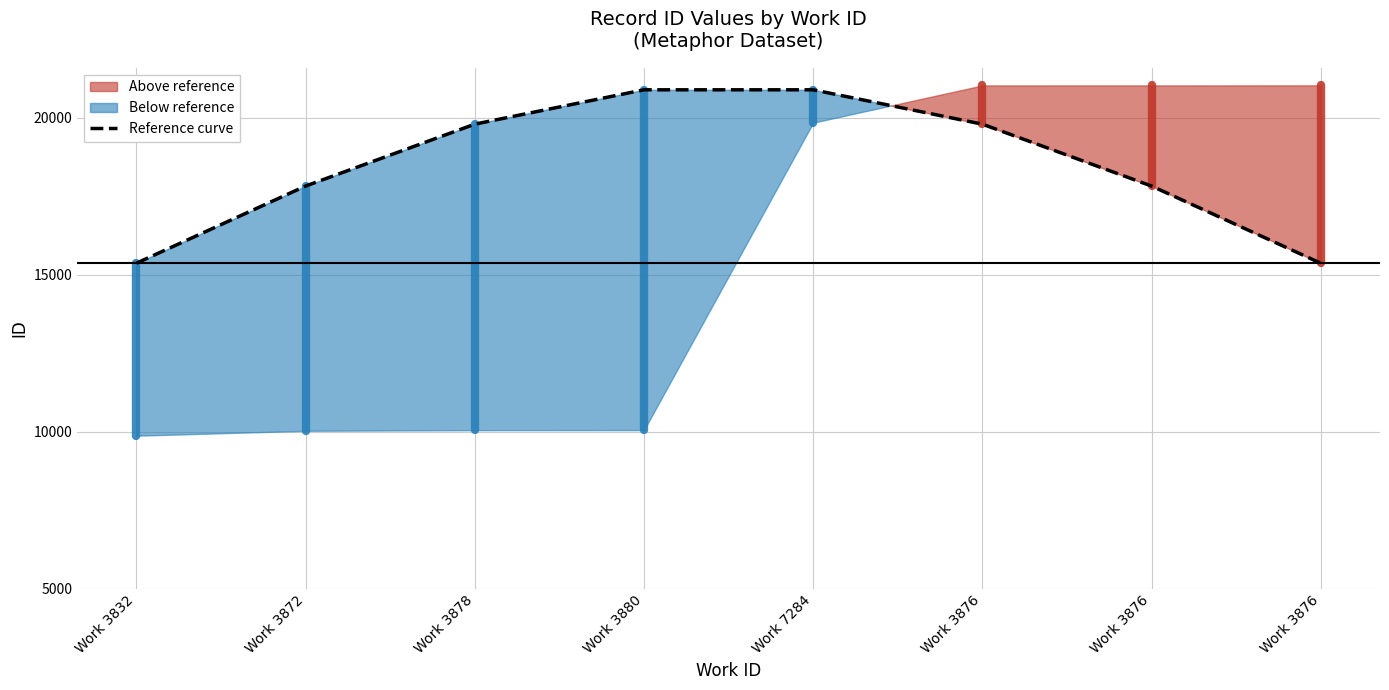

List the labels in order of value, largest first.

Work 3880, Work 7284, Work 3878, Work 3876, Work 3872, Work 3876, Work 3832, Work 3876